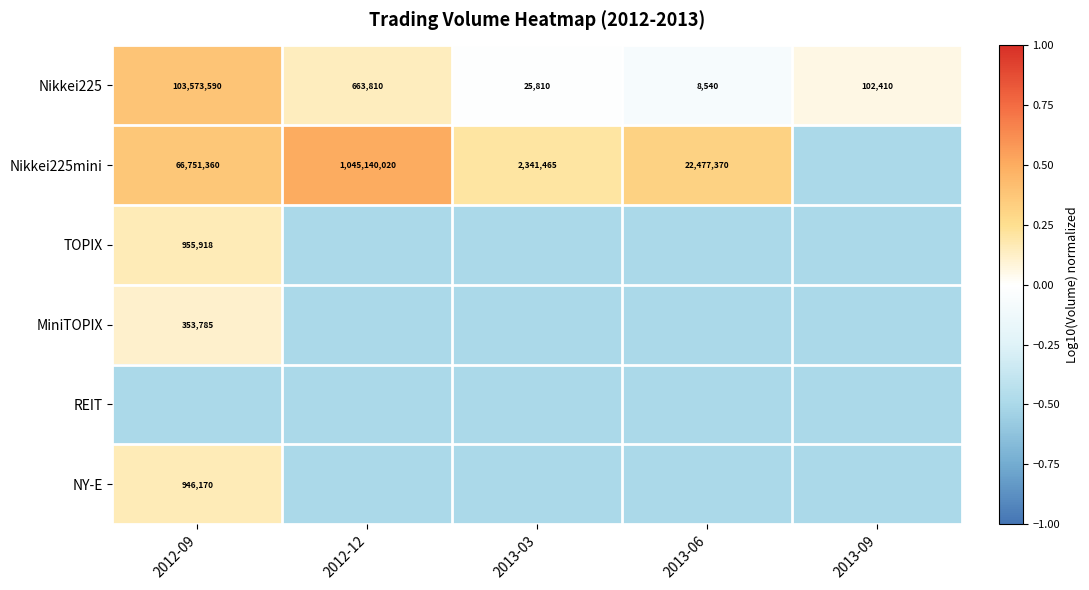

Is it true that Nikkei225 equals 34355.8 at 2013-03?

False